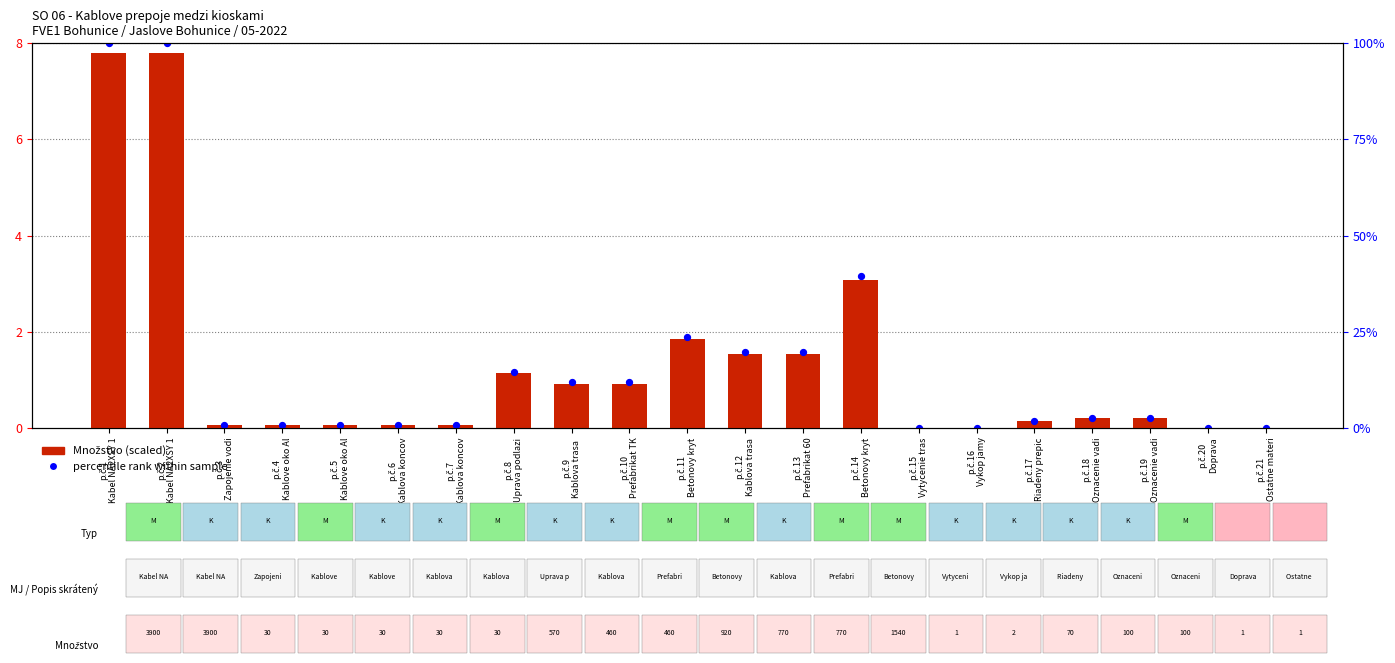

At which category is the sum across all series the highest?

p.č.1
Kabel NA2XSY 1